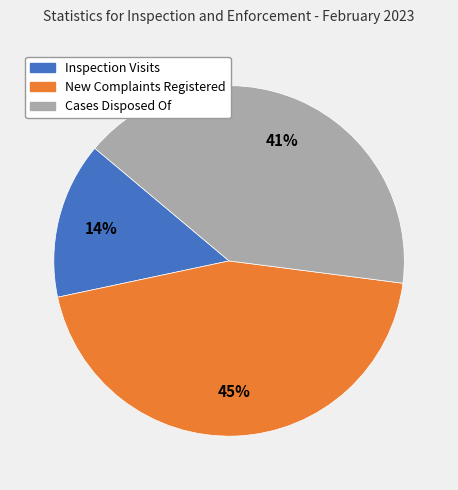

Which category has the smallest portion of the pie?

Inspection Visits